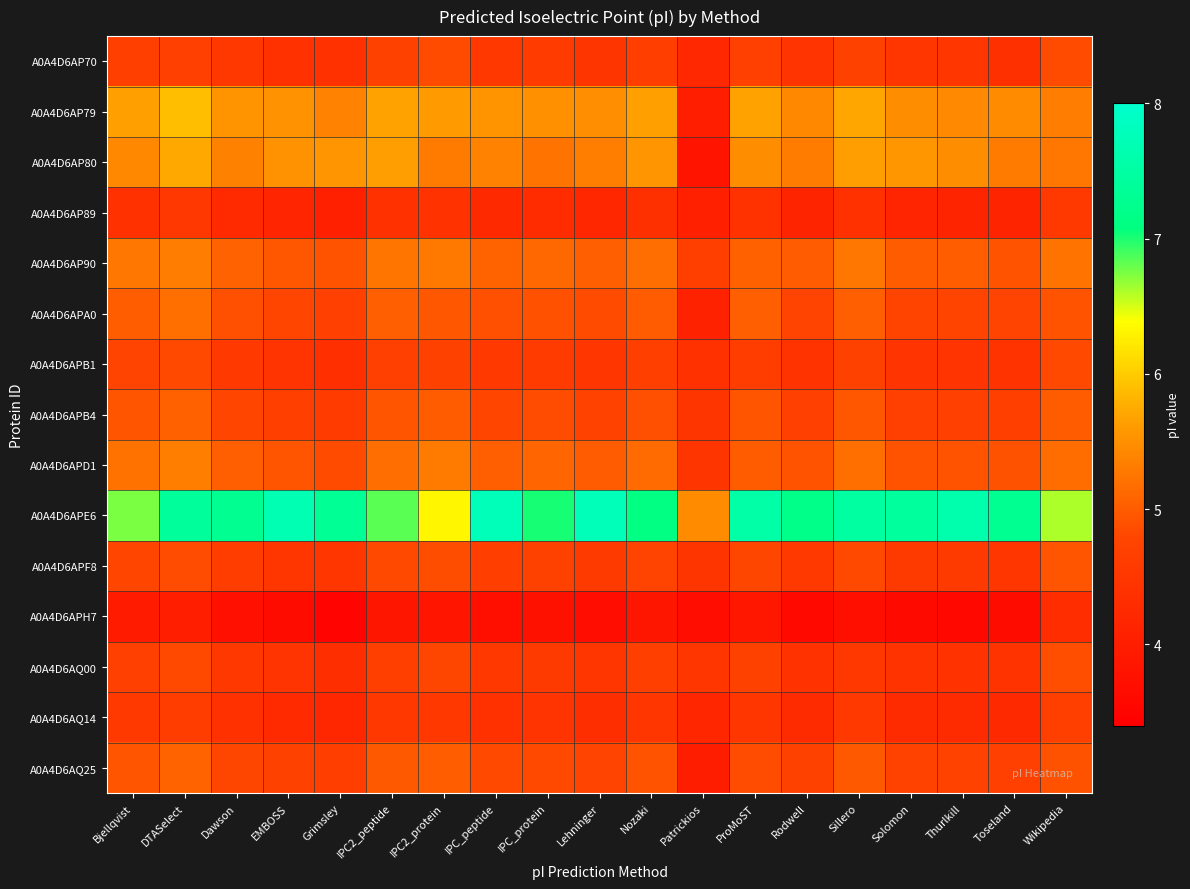

Which category has the highest value across all series?

IPC_peptide